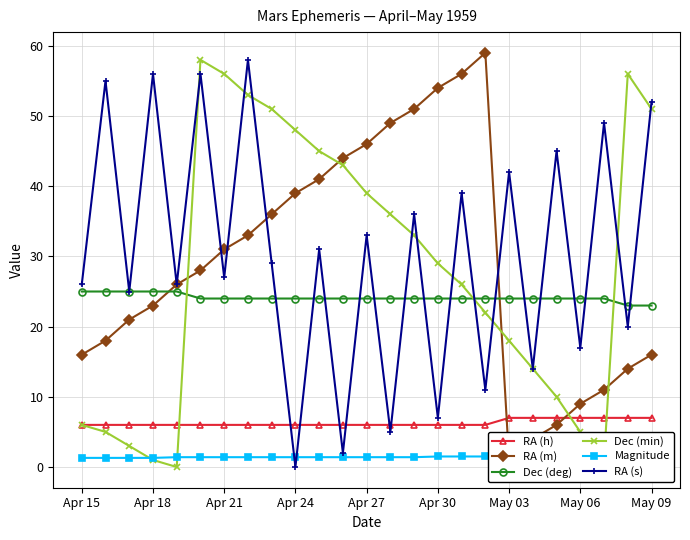

The value of RA (h) at Apr 27 is 6. True or false?

True